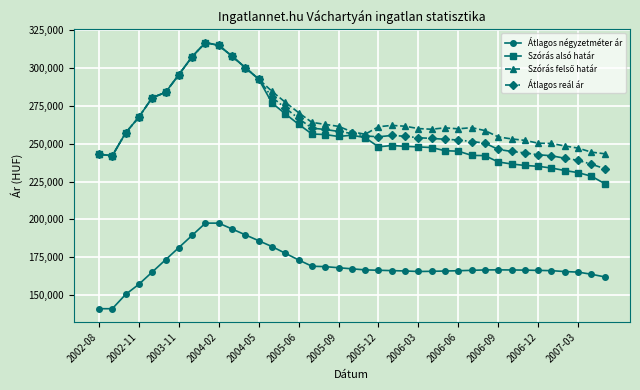

What is the value of the Átlagos reál ár point at the 31st from the left?

246235